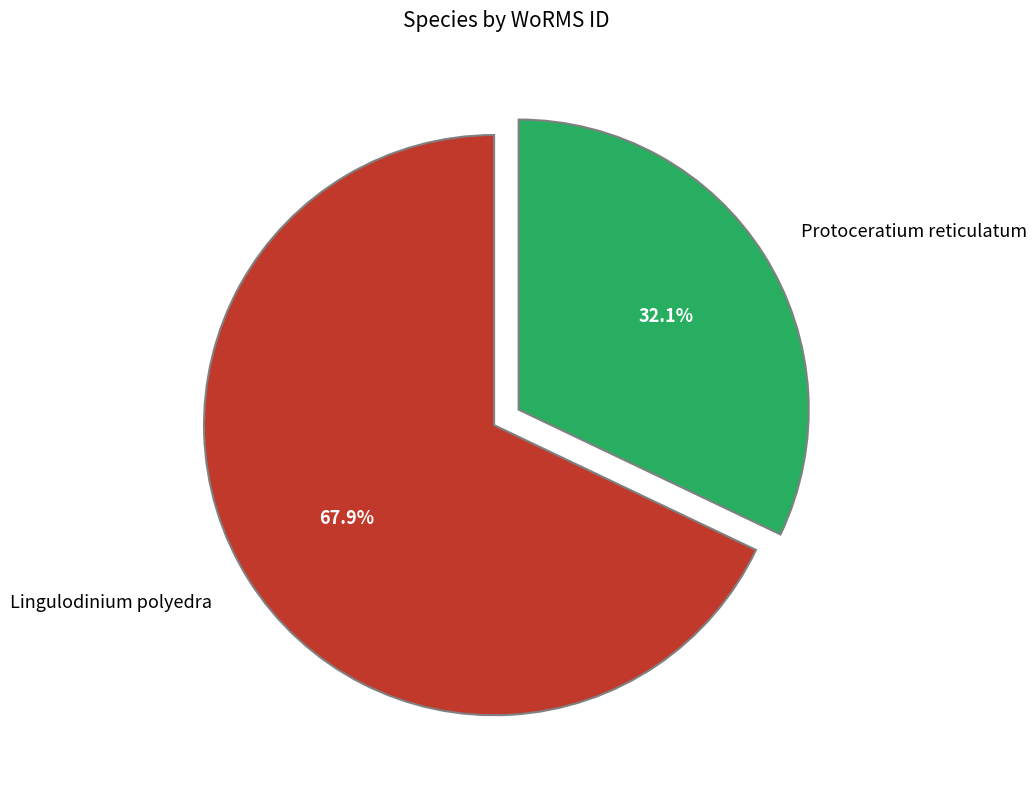

Which slice is the smallest?

Protoceratium reticulatum